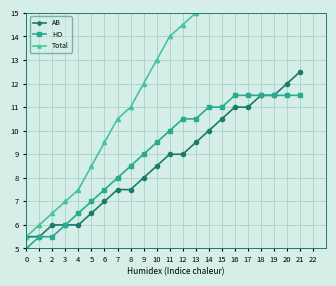

True or false: HO has more than 2 points higher than both neighbors.

False